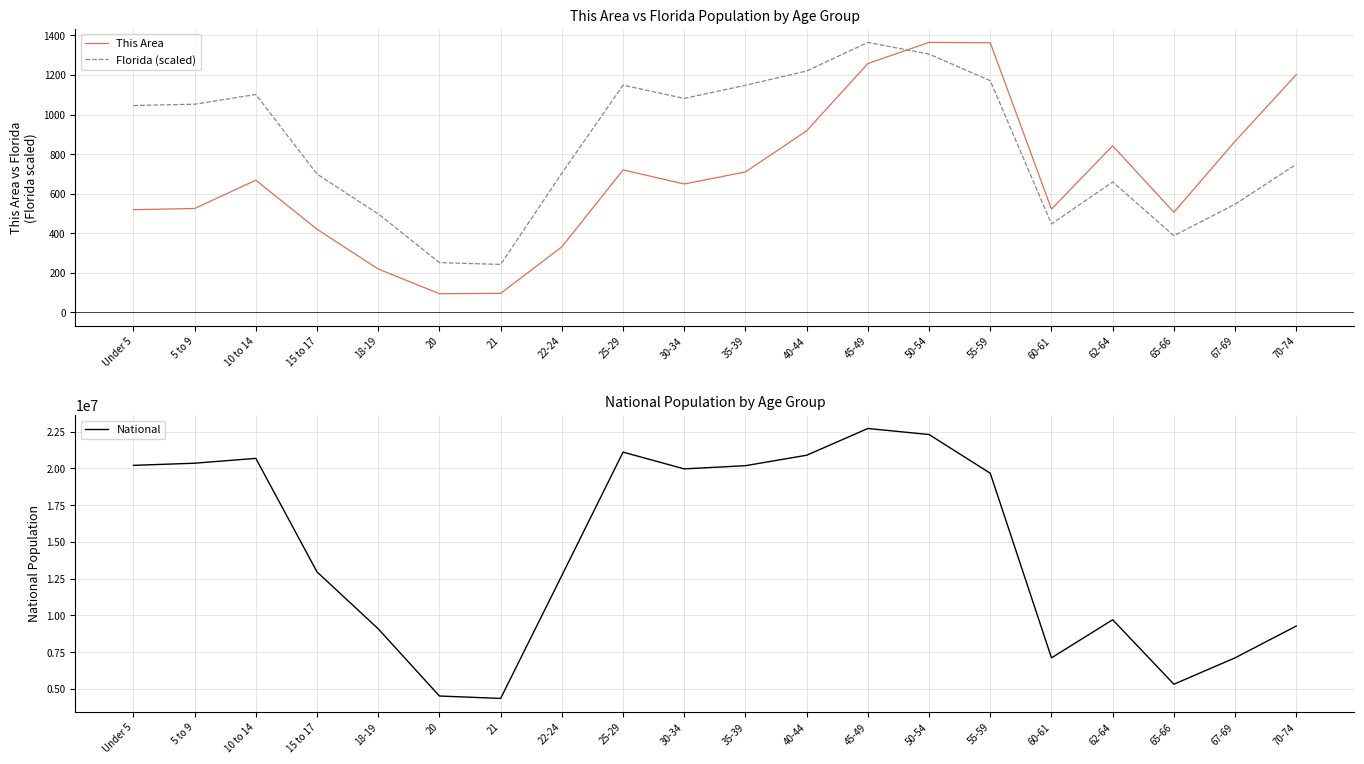

At 45-49, list the series in order from smallest to largest.

This Area, Florida (scaled), National